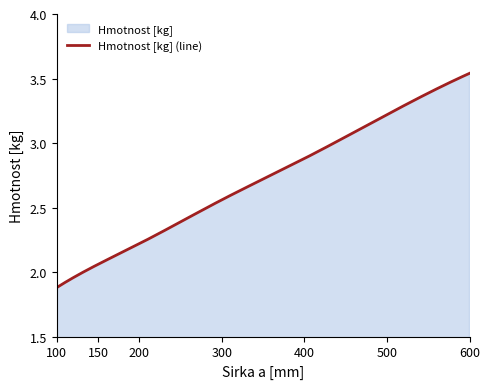

What is the ratio of the value at 200 to the value at 300?

0.9